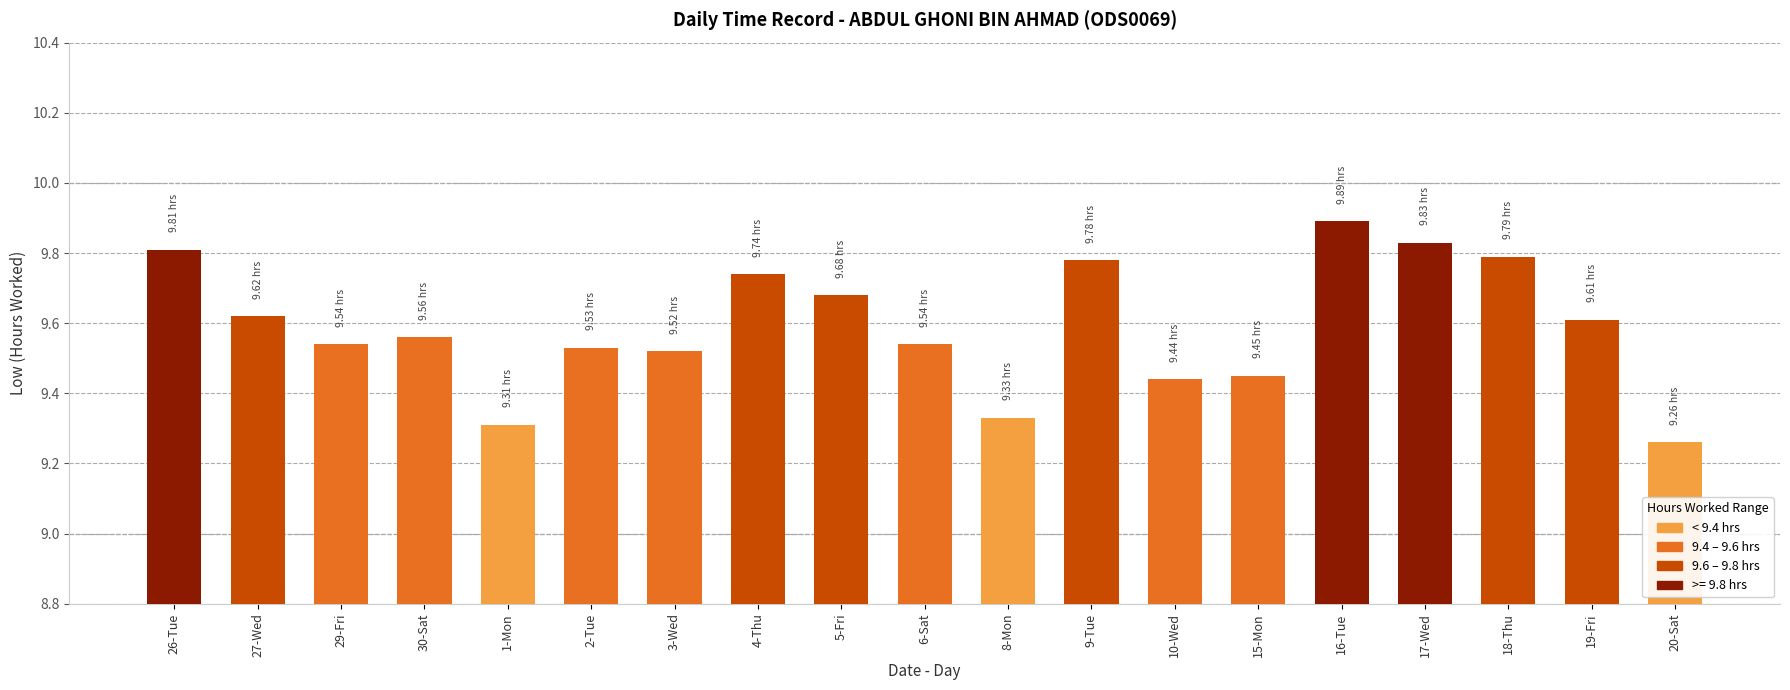

The value at 18-Thu is 2.4. True or false?

False